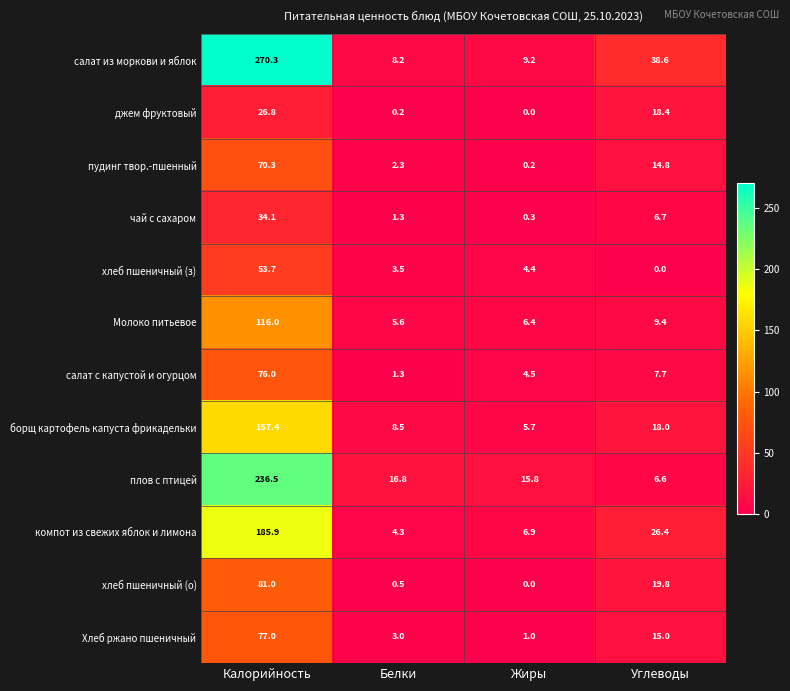

The value of джем фруктовый at Калорийность is 26.8. True or false?

True